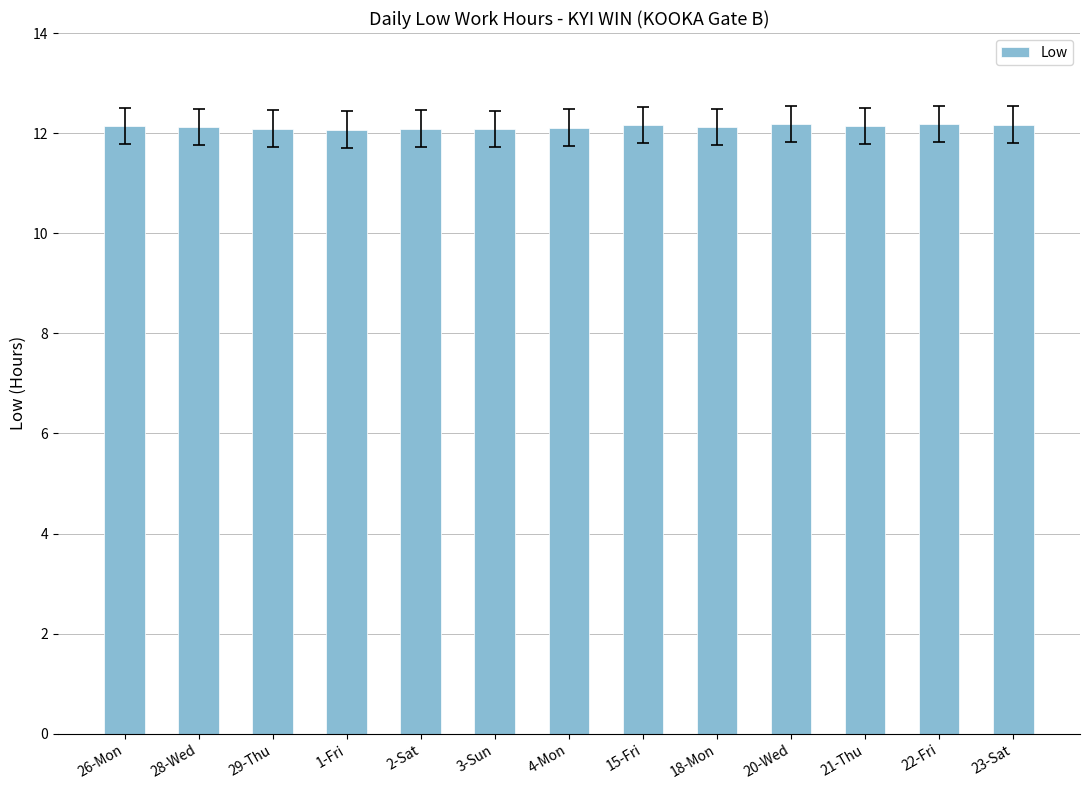

What is the value of the 13th bar from the left?

12.2